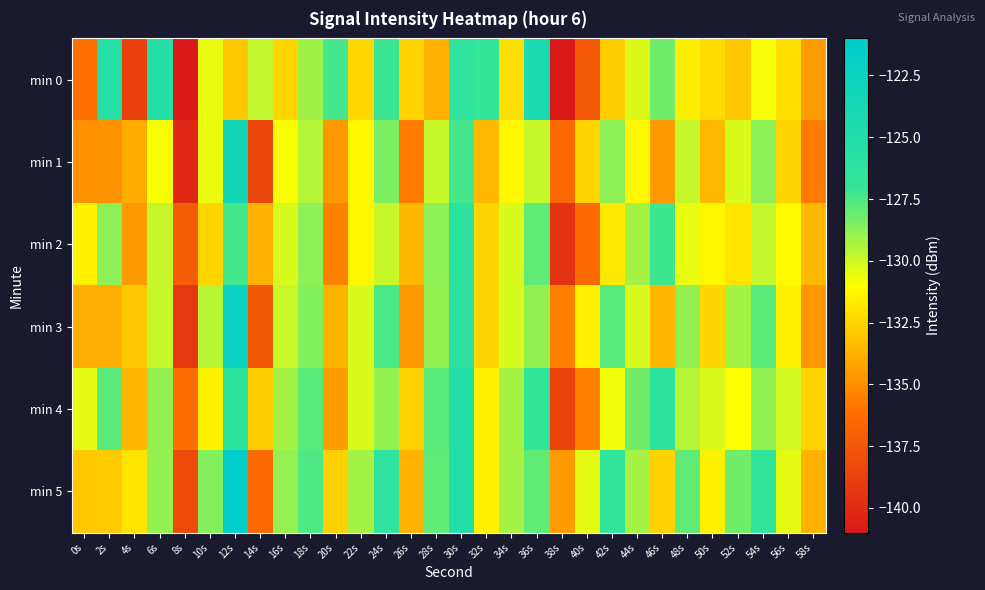

Which has a higher value, 44s or 56s?

44s